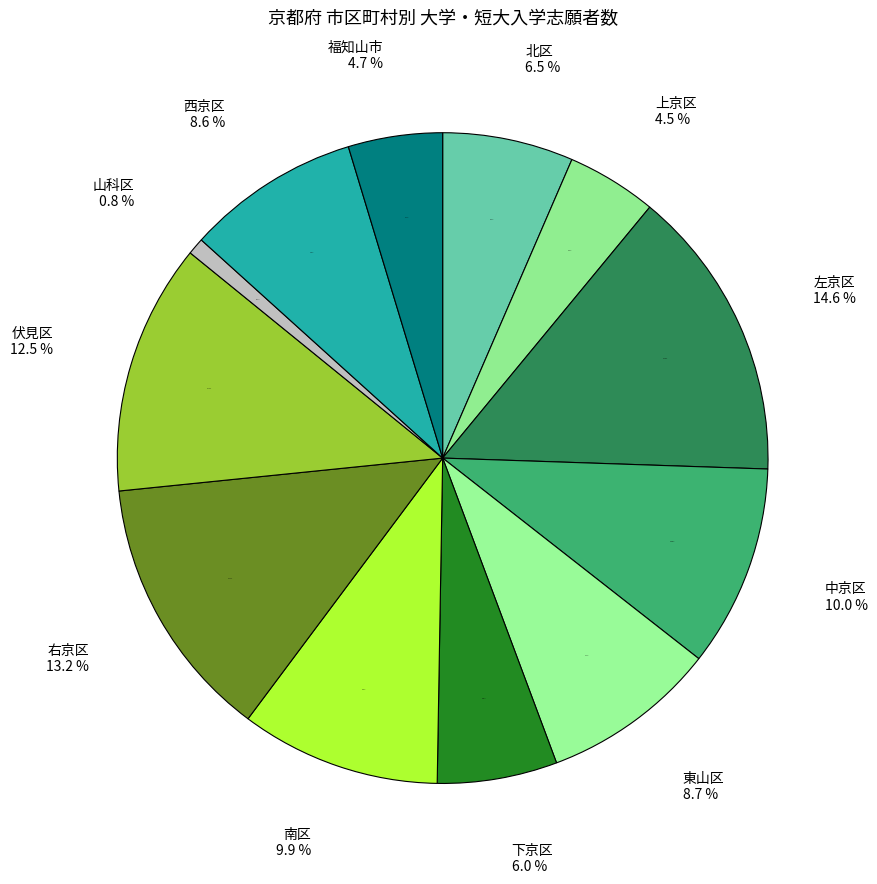

Count the number of slices in the pie.

12